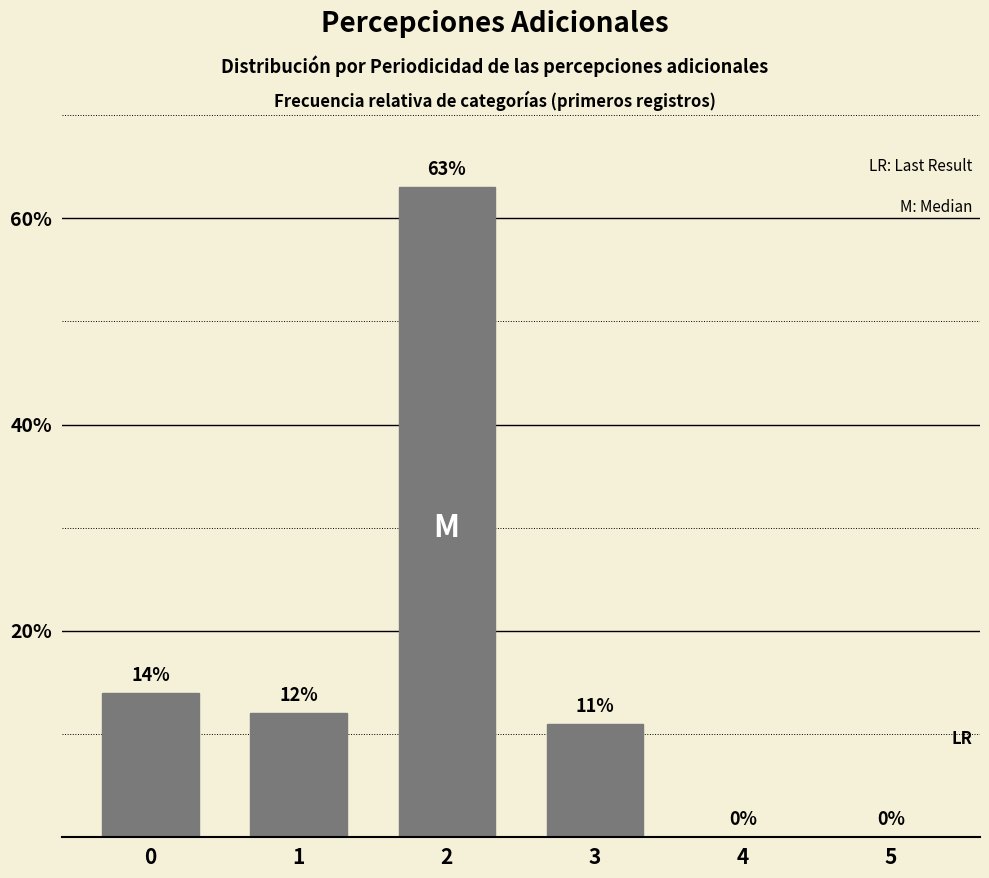

What is the sum of all values?

100